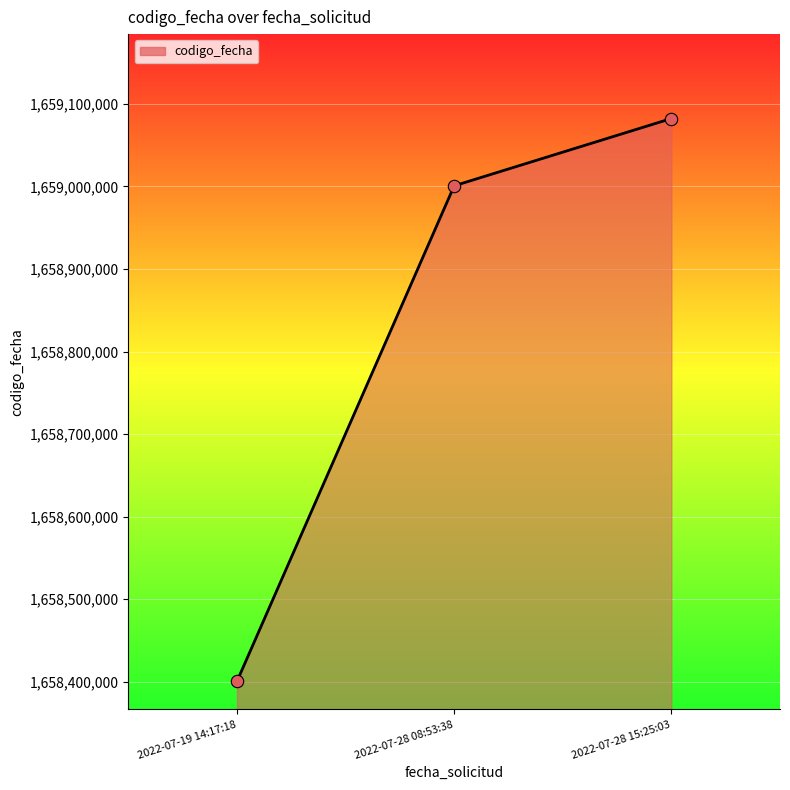

Which has a higher value, 2022-07-28 15:25:03 or 2022-07-19 14:17:18?

2022-07-28 15:25:03